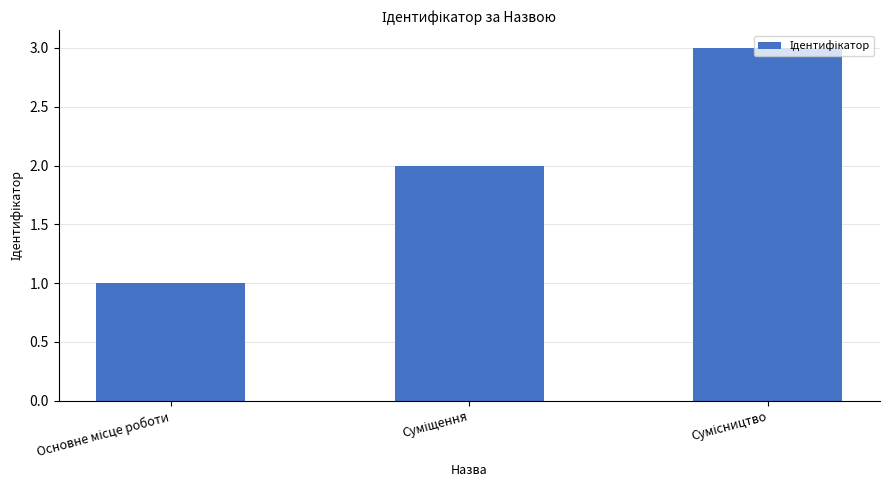

What is the maximum value shown in the chart?

3